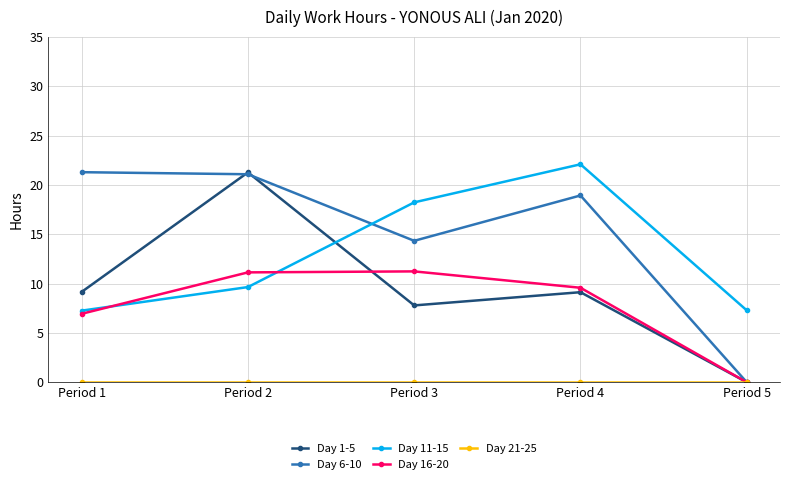

What is the spread (max minus min) of values at Period 1?

21.3